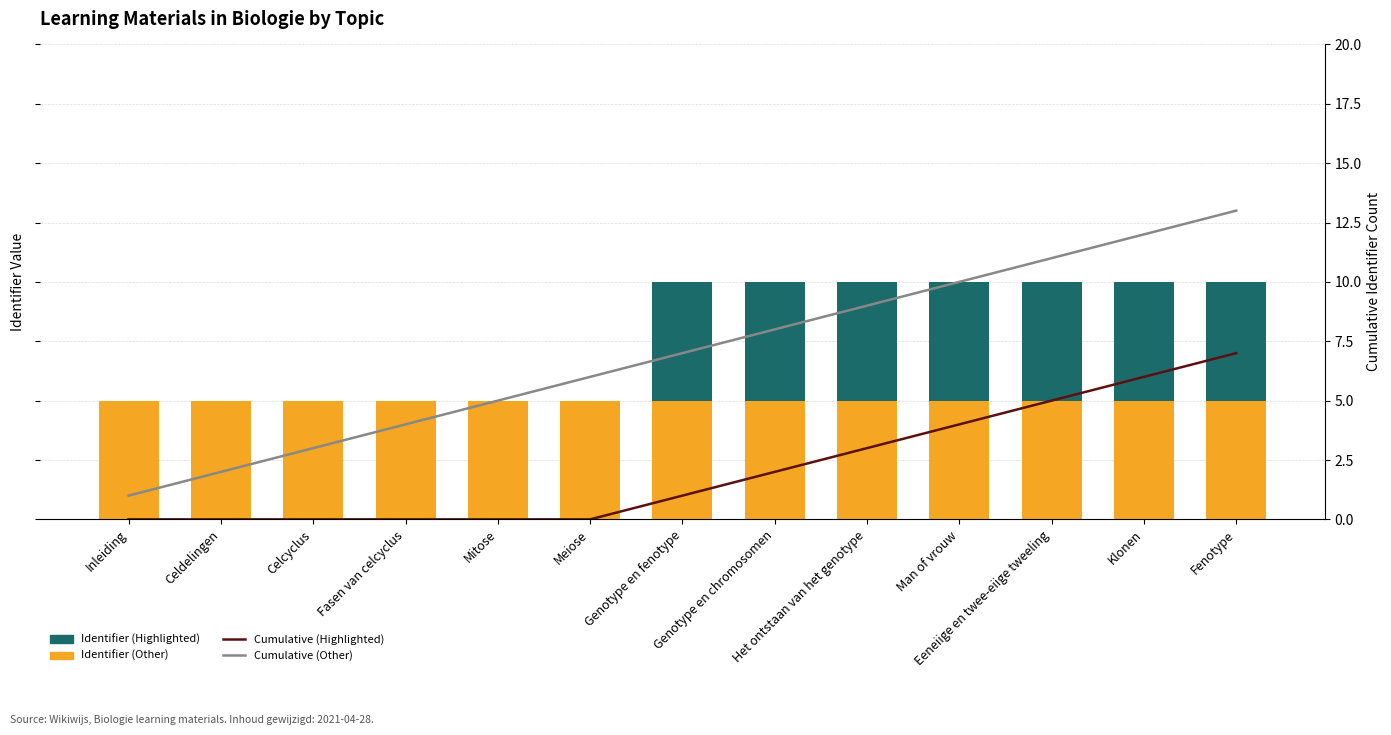

What position from the right is Eeneiige en twee-eiige tweeling?

3